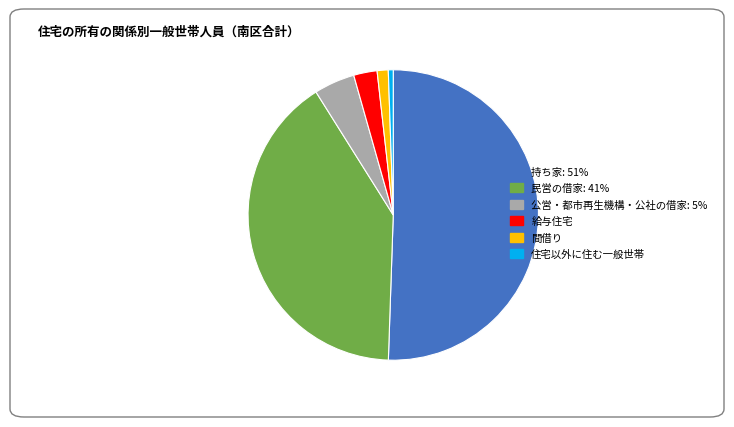

Which slice is the smallest?

住宅以外に住む一般世帯